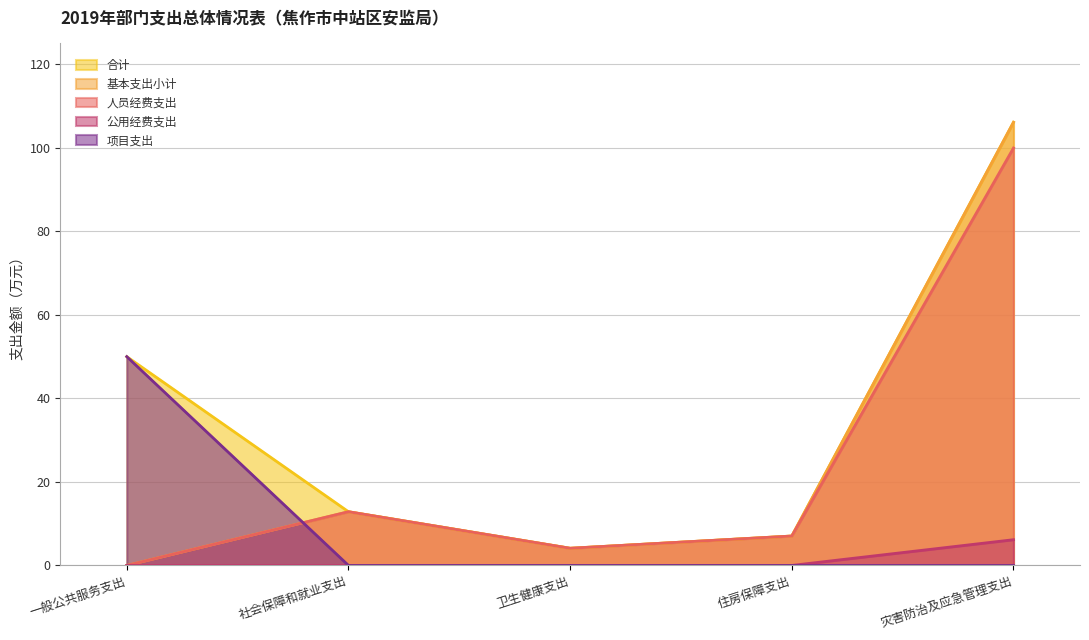

Reading left to right, list all the values displayed in this chart.

合计: 一般公共服务支出=50.0	社会保障和就业支出=12.9	卫生健康支出=4.1	住房保障支出=7.0	灾害防治及应急管理支出=106.1
基本支出小计: 一般公共服务支出=0.0	社会保障和就业支出=12.9	卫生健康支出=4.1	住房保障支出=7.0	灾害防治及应急管理支出=106.1
人员经费支出: 一般公共服务支出=0.0	社会保障和就业支出=12.9	卫生健康支出=4.1	住房保障支出=7.0	灾害防治及应急管理支出=100.0
公用经费支出: 一般公共服务支出=0.0	社会保障和就业支出=0.0	卫生健康支出=0.0	住房保障支出=0.0	灾害防治及应急管理支出=6.2
项目支出: 一般公共服务支出=50.0	社会保障和就业支出=0.0	卫生健康支出=0.0	住房保障支出=0.0	灾害防治及应急管理支出=0.0